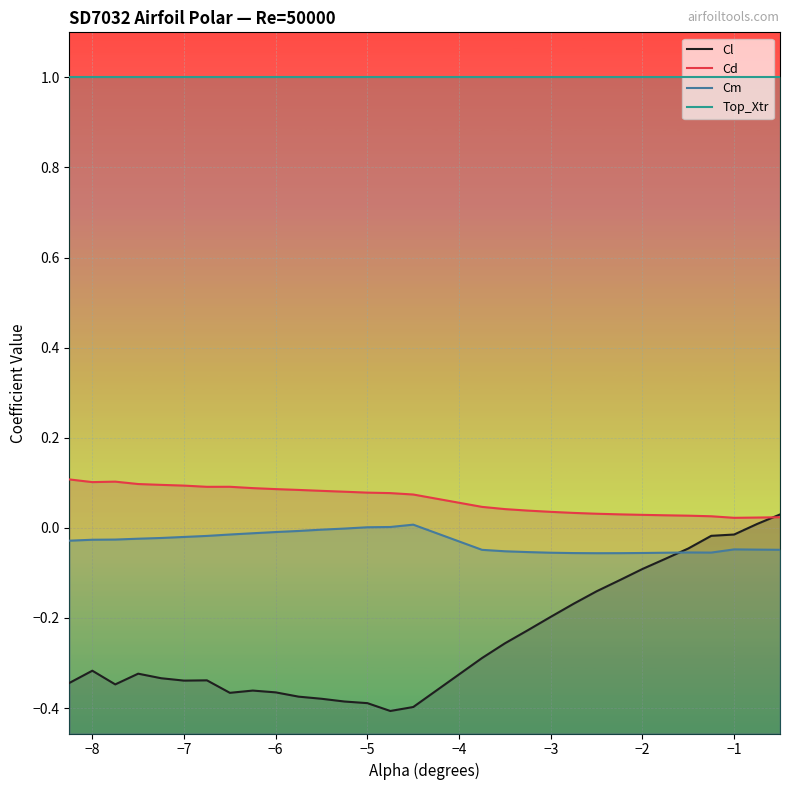

True or false: Cl has more than 1 points higher than both neighbors.

True